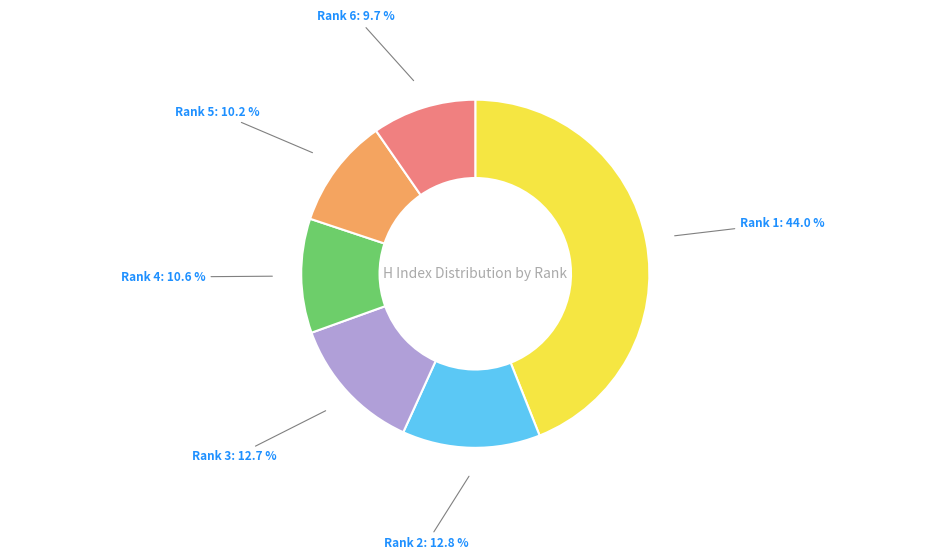

Between Rank 5 and Rank 1, which is larger?

Rank 1